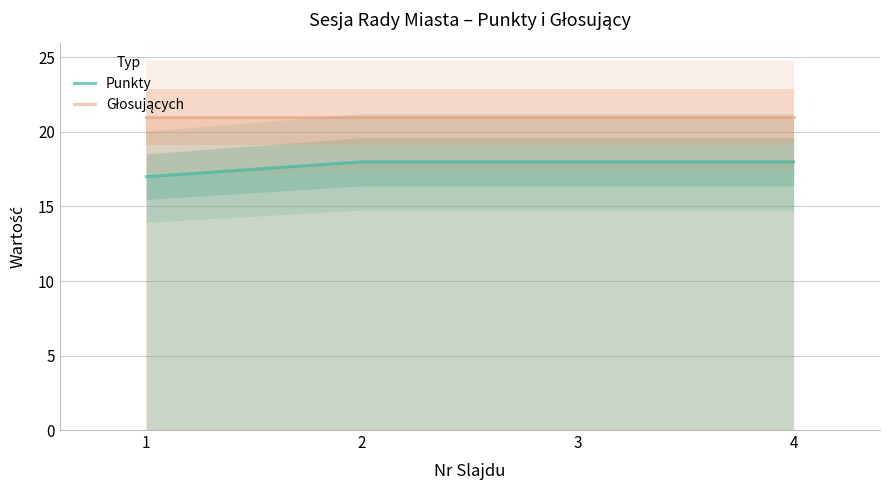

Which series has the widest spread of values?

Punkty